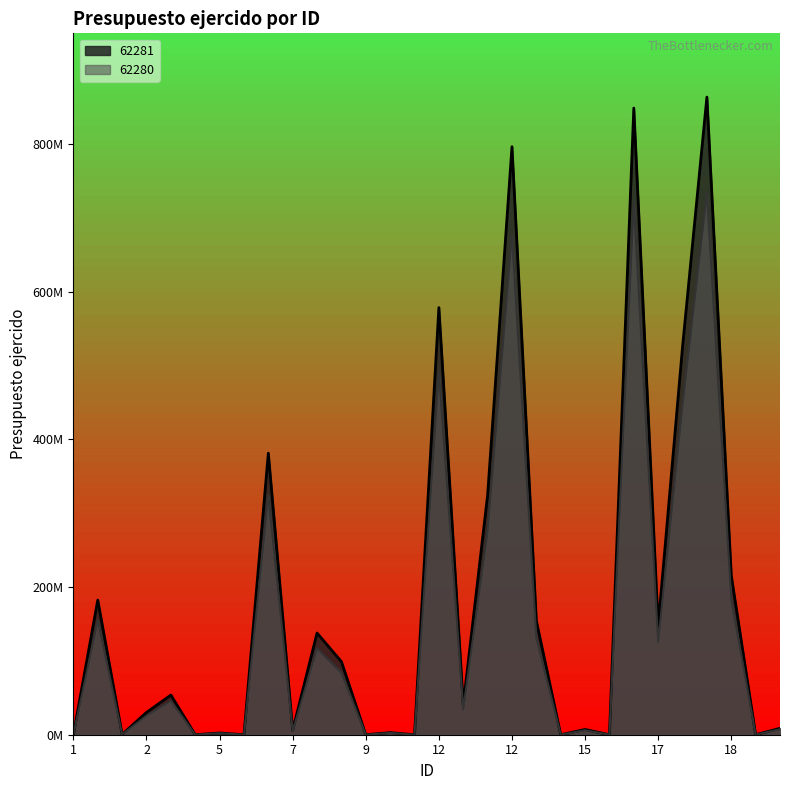

What is the sum of all 62280 values?

4595120473.7